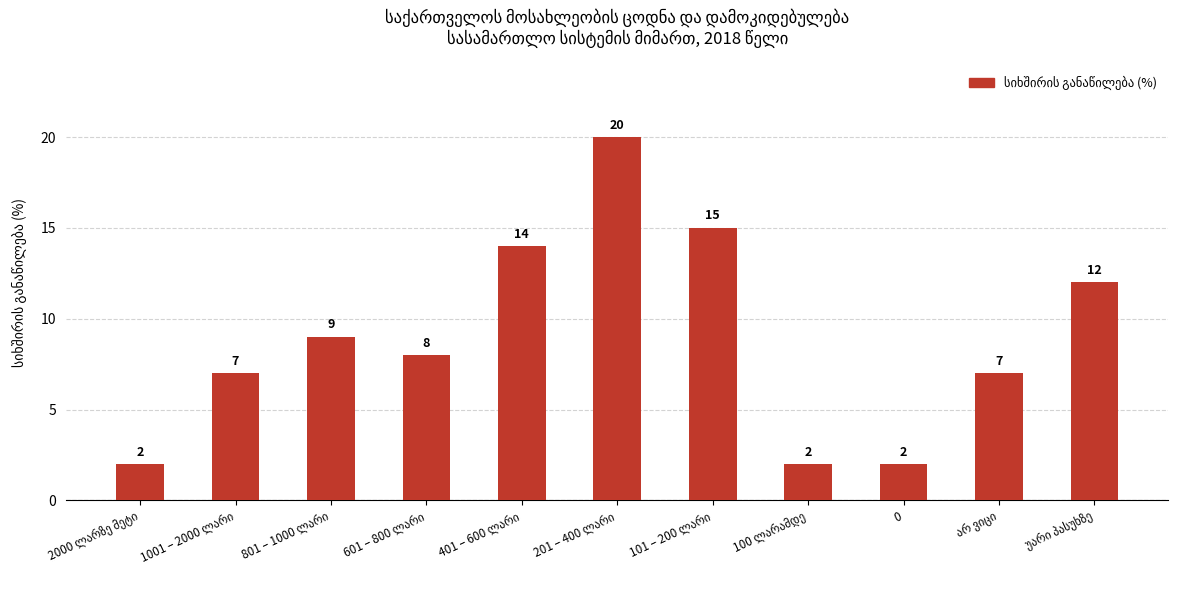

What is the difference between the maximum and minimum values?

18